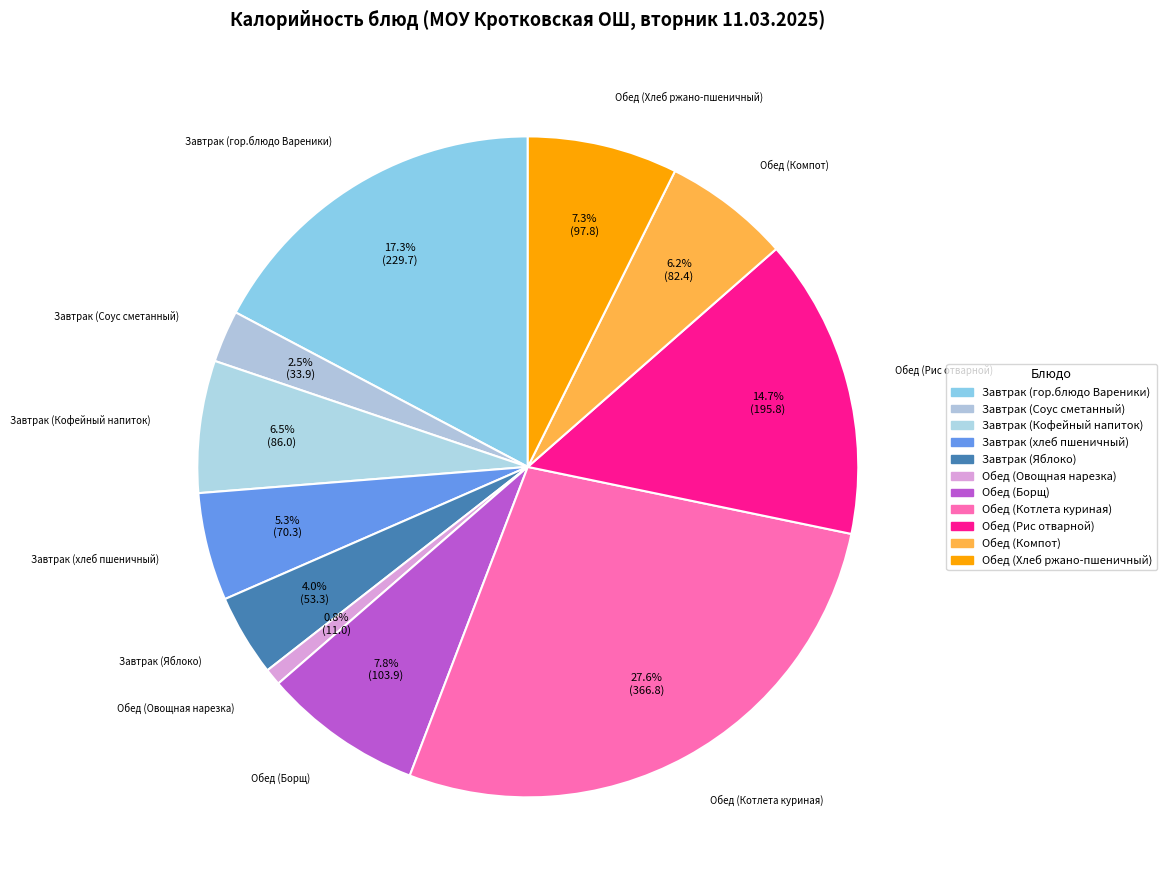

How many segments does this pie chart have?

11